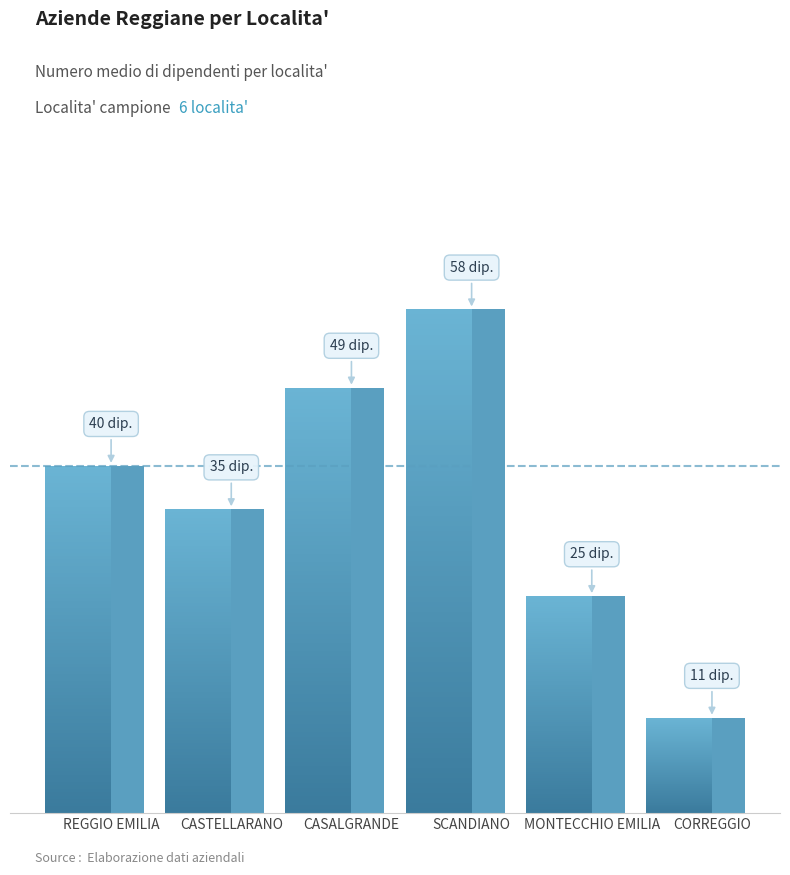

What is the maximum value shown in the chart?

58